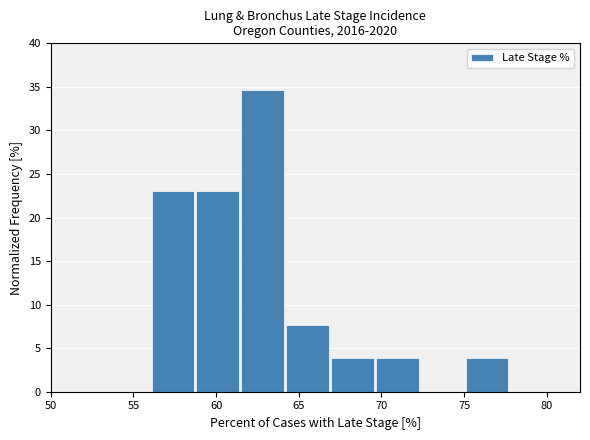

Reading left to right, transcribe this chart: for each bar, give the range it covers on the x-axis and its height. Neither the bar edges nor the heights are printed on the chart, so give them approximately, as read against the axes.

56.0 to 59.0: 23.0
59.0 to 61.5: 23.0
61.5 to 64.0: 34.5
64.0 to 67.0: 7.5
67.0 to 69.5: 4.0
69.5 to 72.5: 4.0
72.5 to 75.0: 0
75.0 to 78.0: 4.0